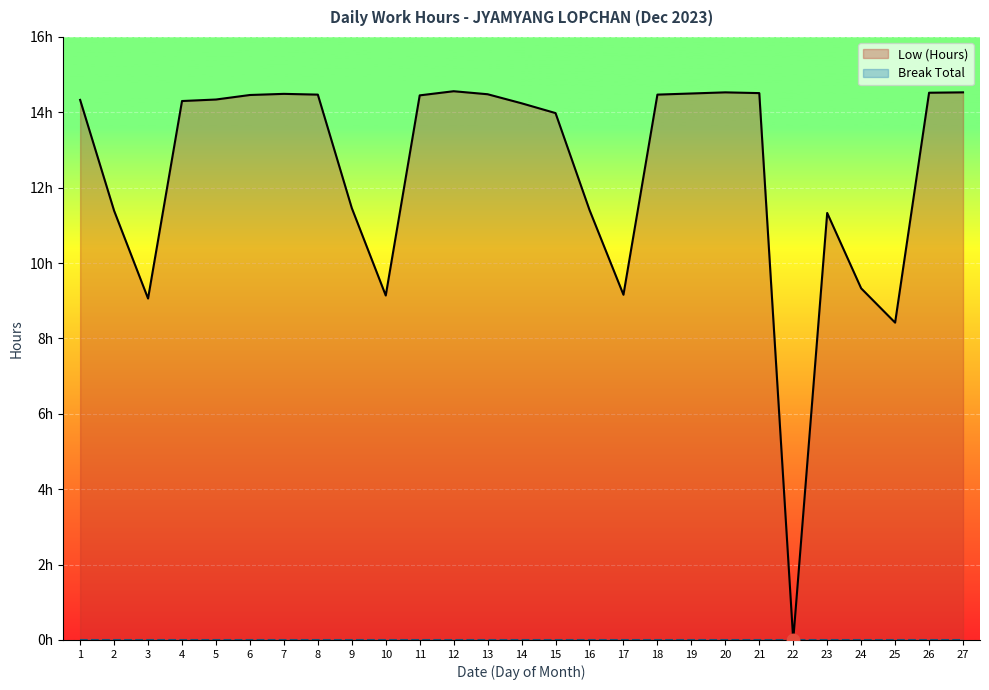

Between 24 and 27, which is larger?

27